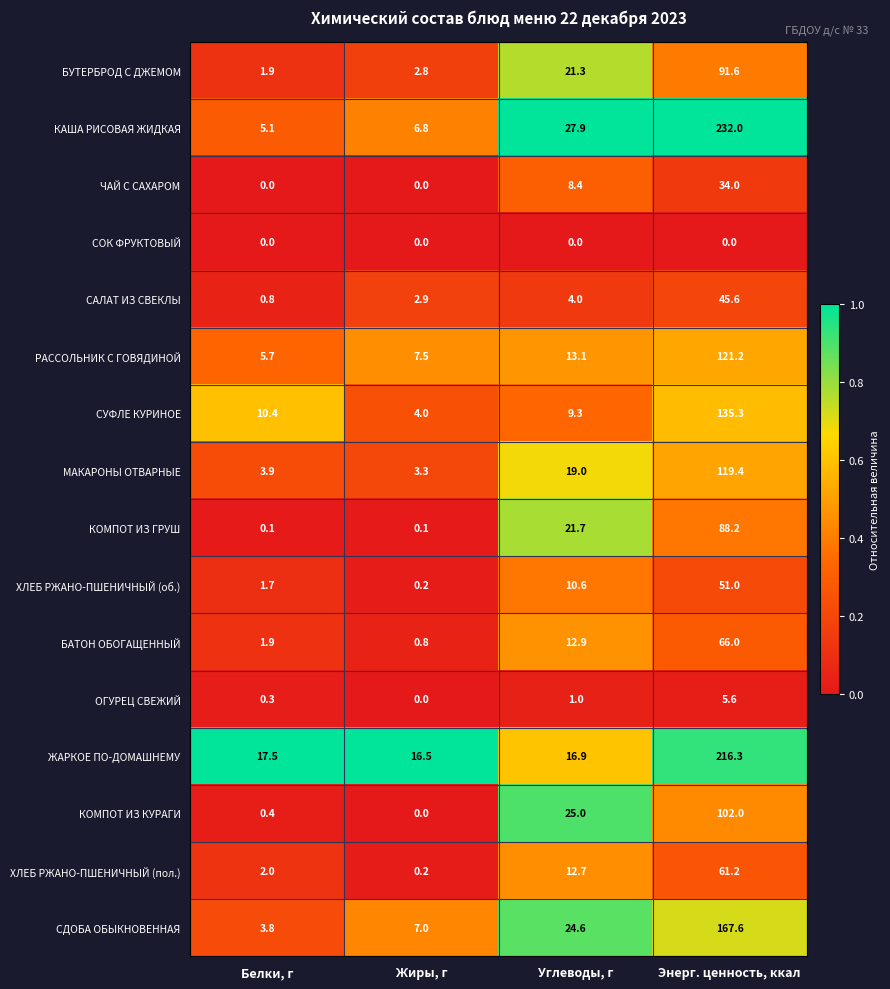

Which series changed the most between Белки, г and Жиры, г?

СУФЛЕ КУРИНОЕ